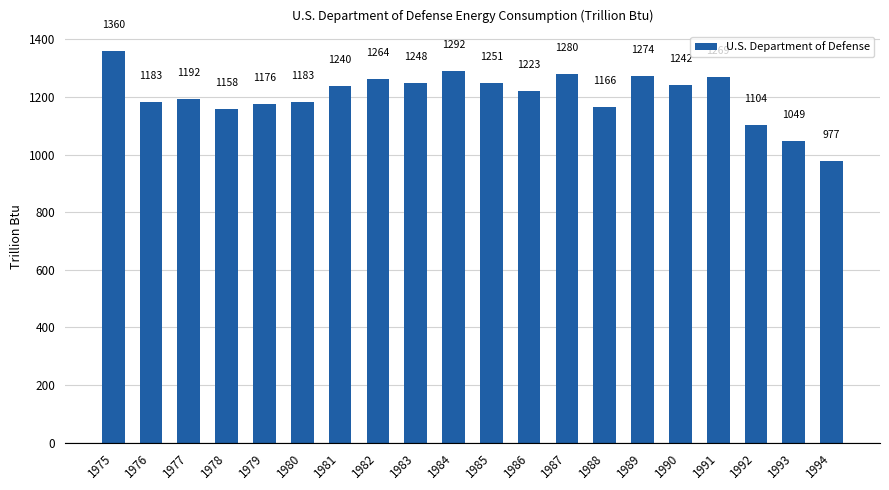

Between 1978 and 1975, which is larger?

1975